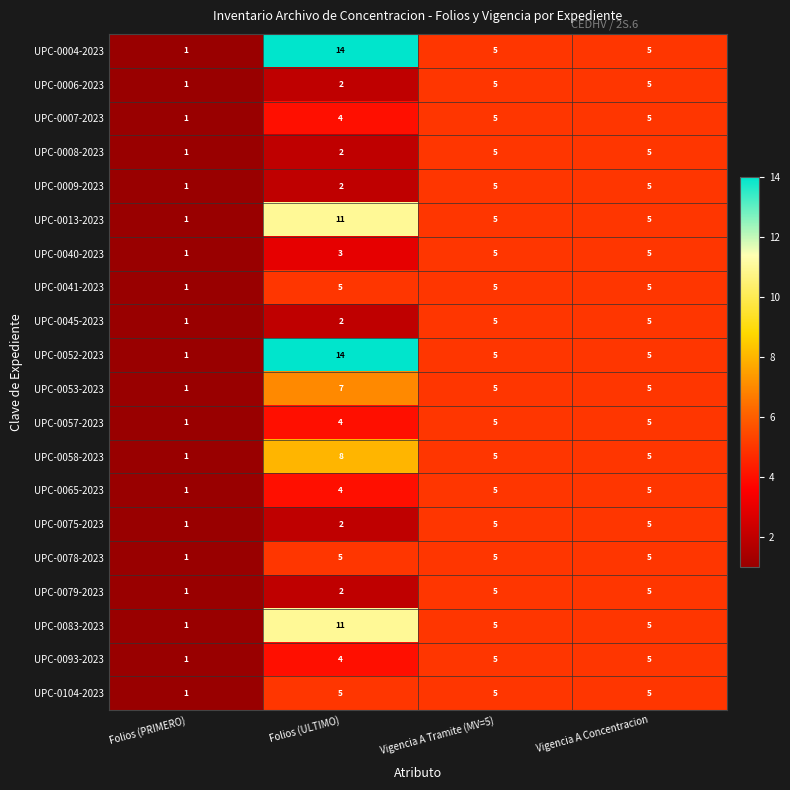

What is the difference between the second highest and minimum values in the UPC-0008-2023 series?

4